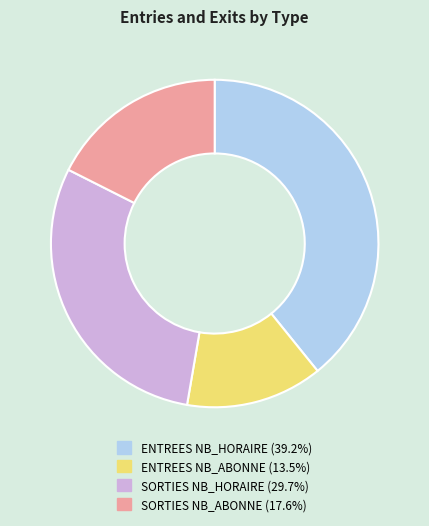

Does any single category account for the majority?

No